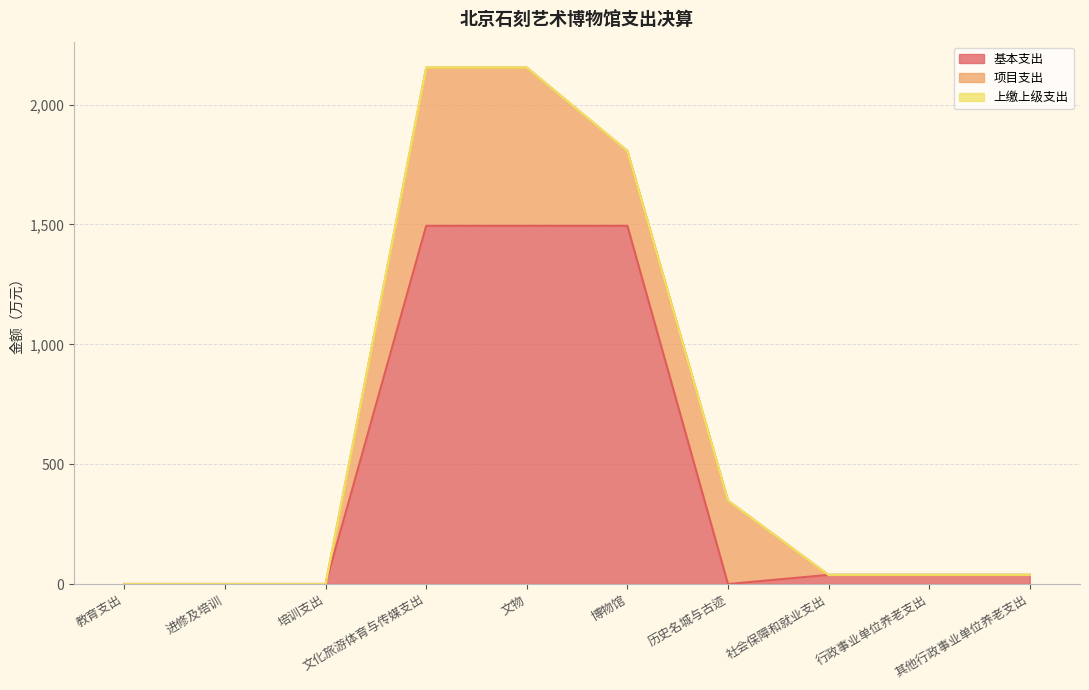

The value of 基本支出 at 教育支出 is 0.2. True or false?

True